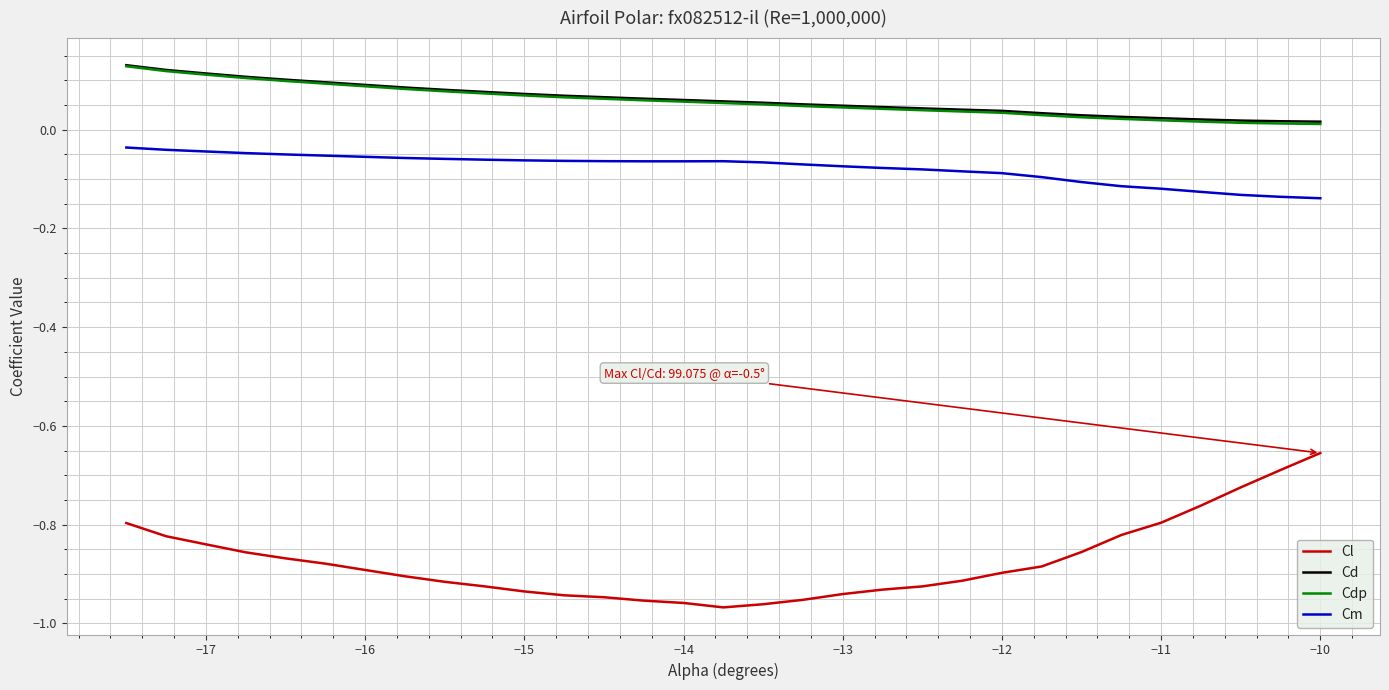

True or false: Cl and Cd intersect in this chart.

False